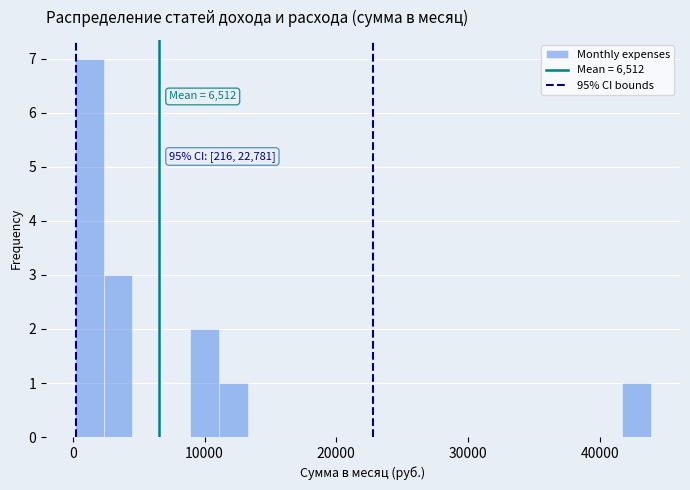

Around what value on the x-axis is the tallest bar? Give the approximate position of its centre, as read against the axis.

1000